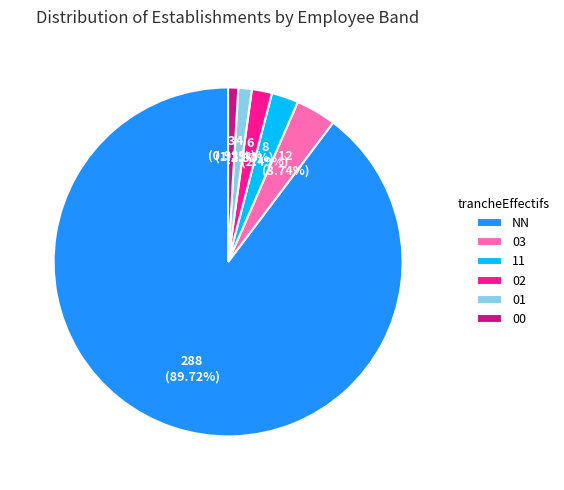

To the nearest percent, what portion does 11 represent?

2%